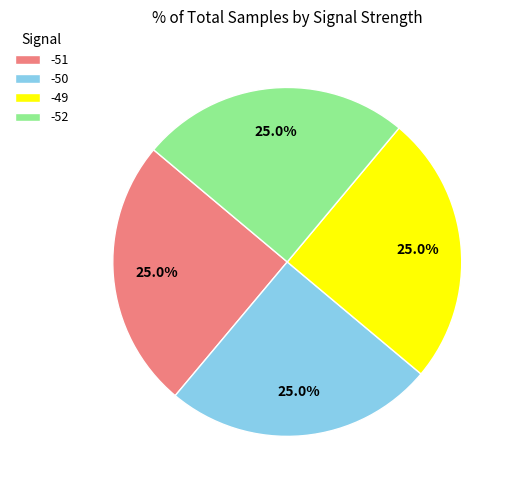

To the nearest percent, what percentage of the pie is -49?

25%